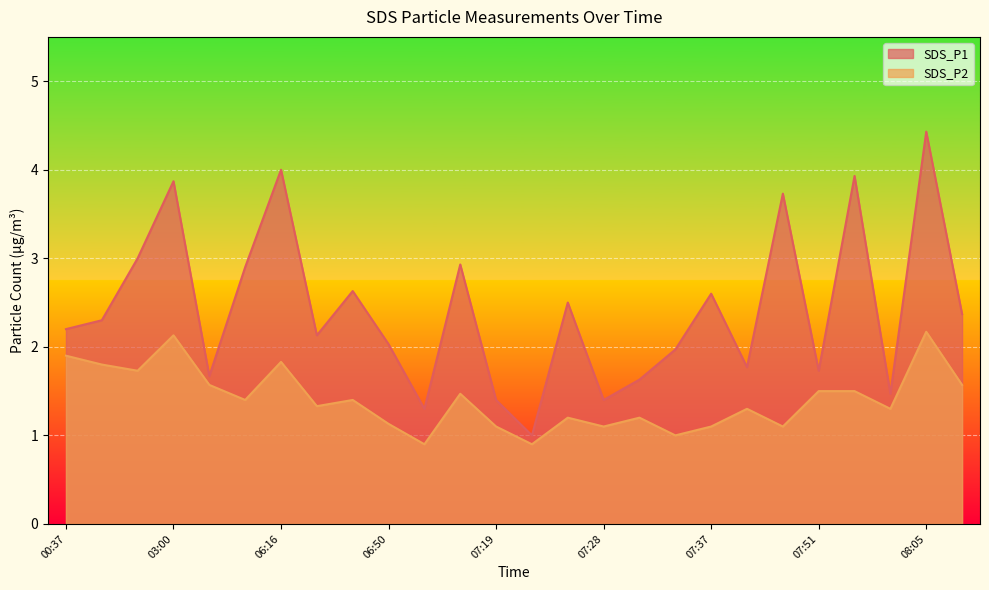

List the series in order of their overall mean, highest first.

SDS_P1, SDS_P2